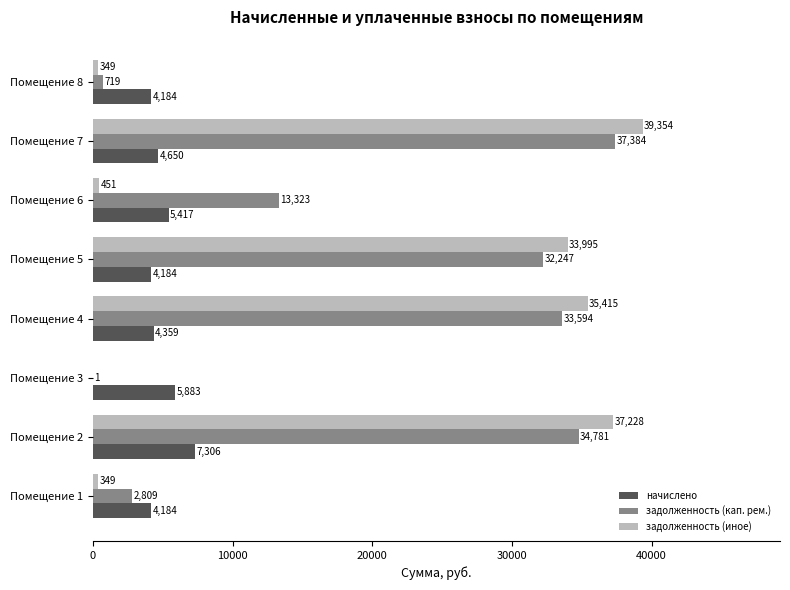

Count the number of categories in the chart.

8